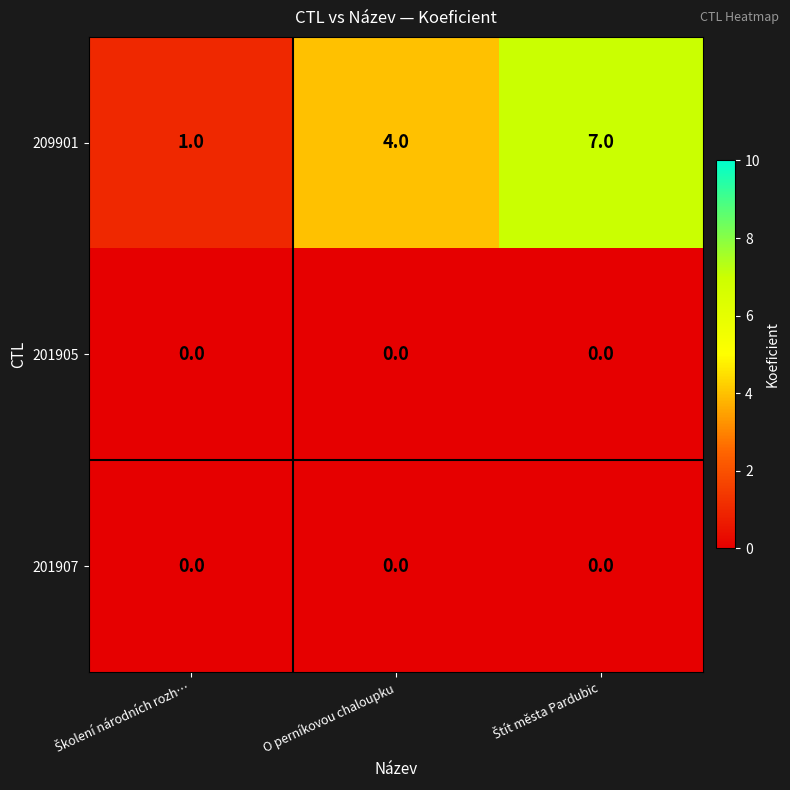

What is the difference between the maximum and second lowest values in the 209901 series?

3